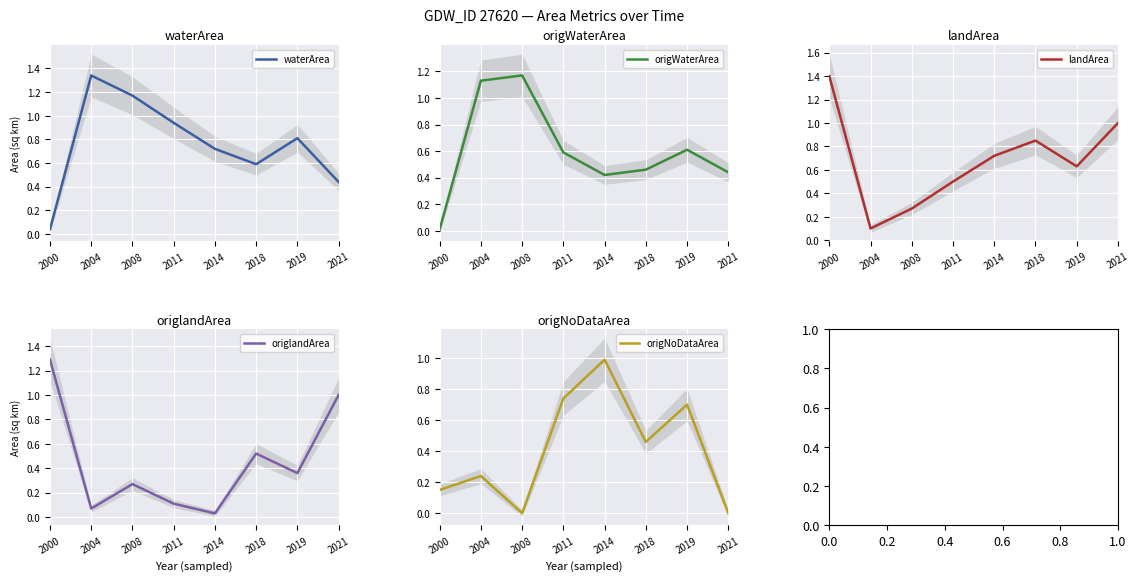

Reading left to right, extract all data points from this chart.

waterArea: 0.0	1.3	1.2	0.9	0.7	0.6	0.8	0.4
origWaterArea: 0.0	1.1	1.2	0.6	0.4	0.5	0.6	0.4
landArea: 1.4	0.1	0.3	0.5	0.7	0.8	0.6	1.0
origlandArea: 1.3	0.1	0.3	0.1	0.0	0.5	0.4	1.0
origNoDataArea: 0.1	0.2	0.0	0.7	1.0	0.5	0.7	0.0